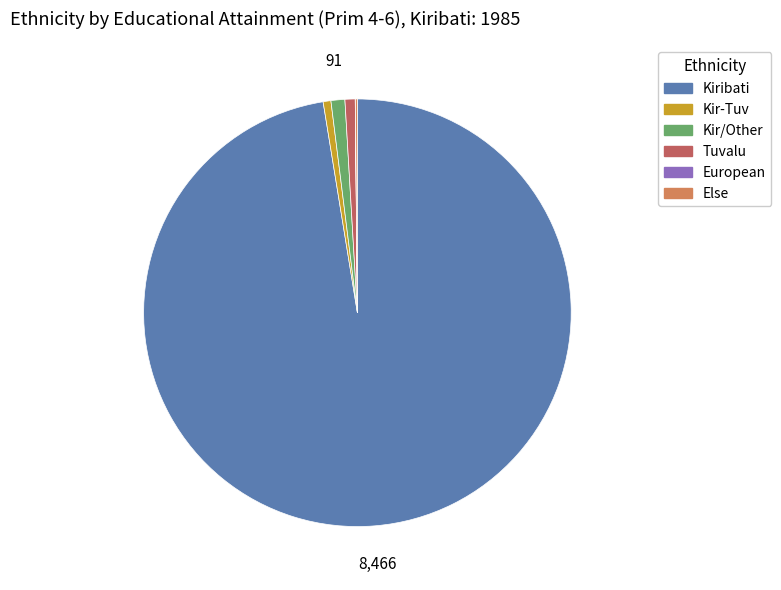

The Tuvalu slice represents 1% of the pie. True or false?

True